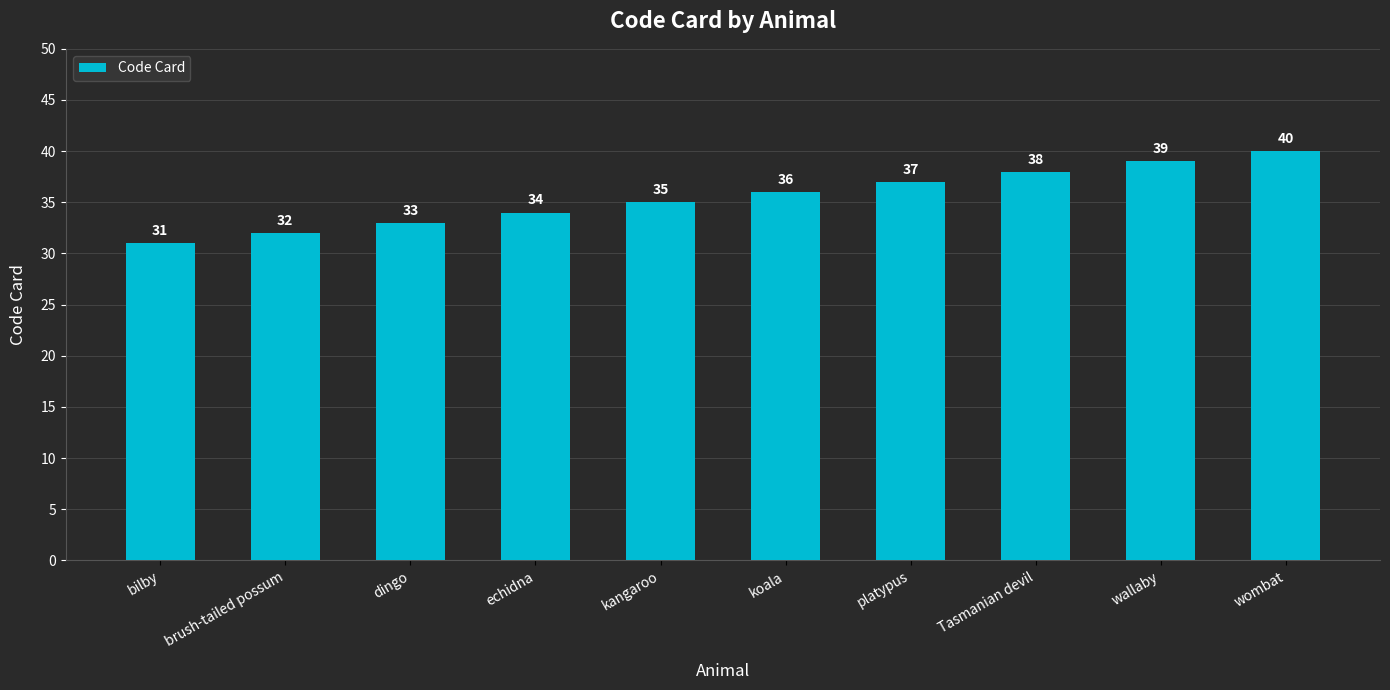

What is the label of the 4th bar from the left?

echidna